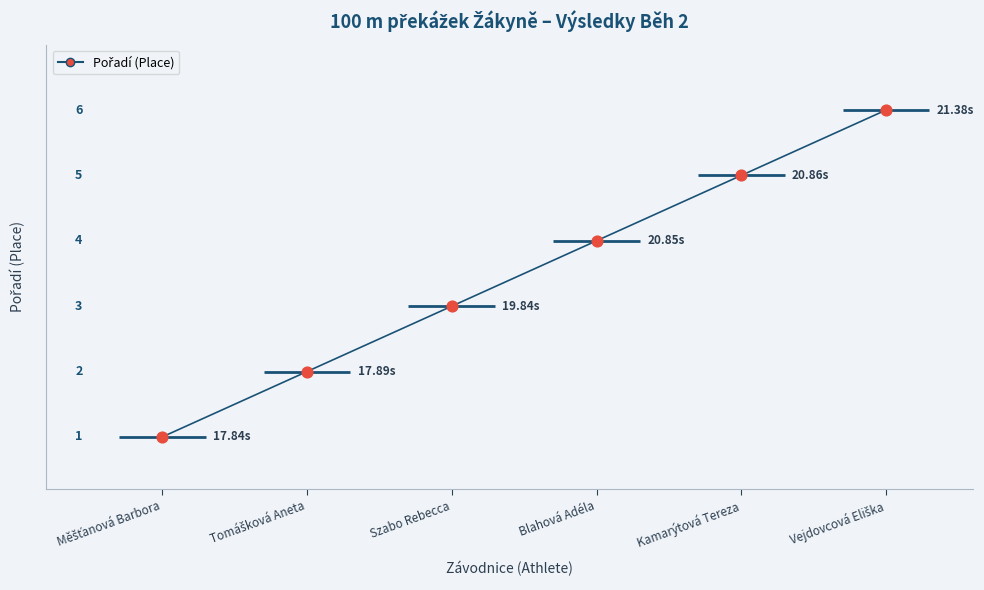

What is the change in value from Měšťanová Barbora to Tomášková Aneta?

+1